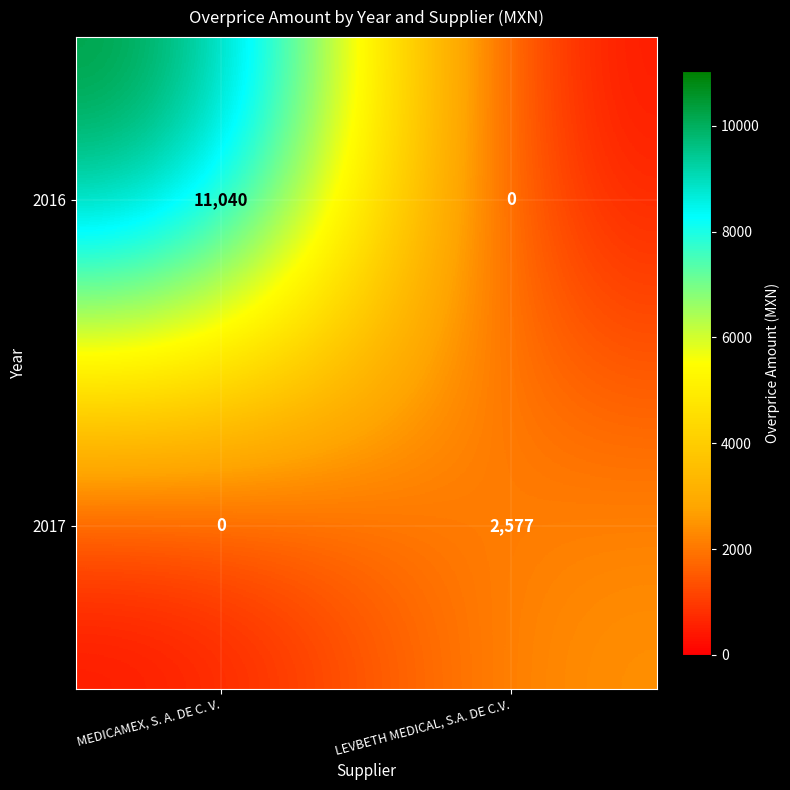

What is the average value of the 2016 series?

5520